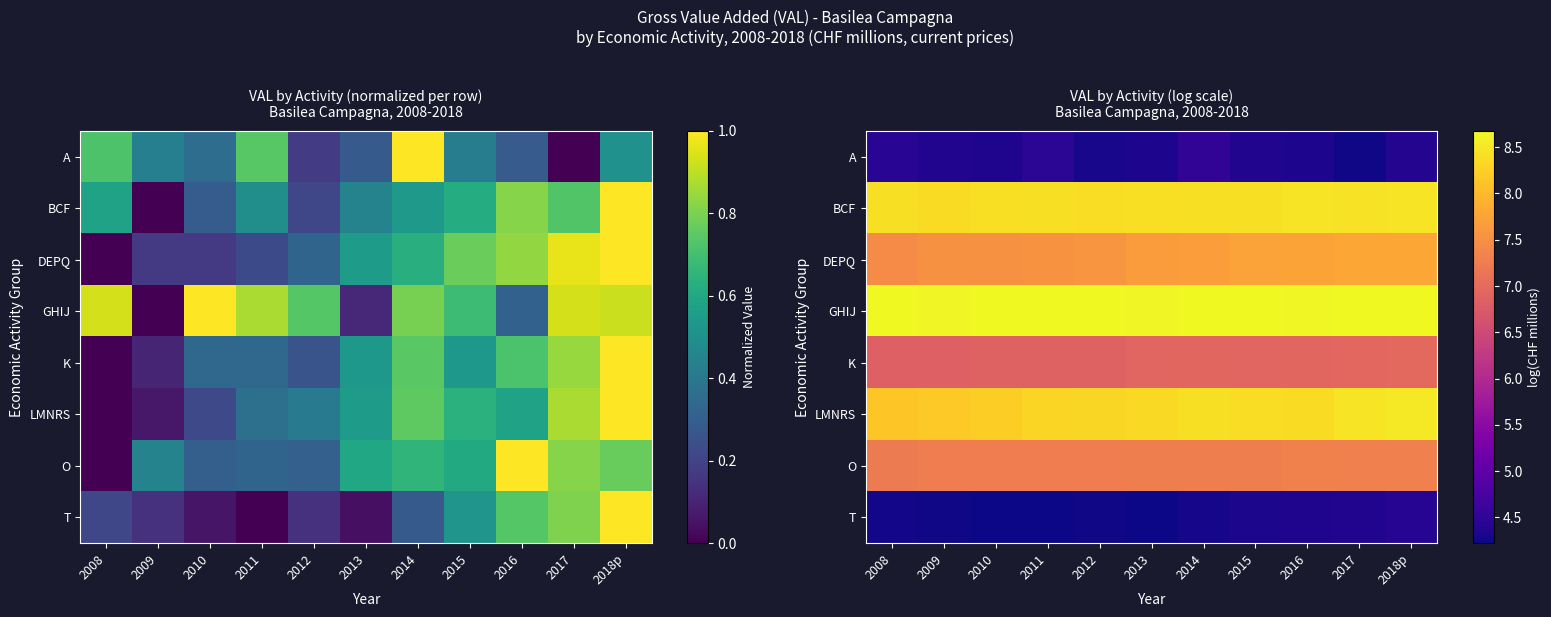

Is it true that K equals 6.8 at 2009?

True